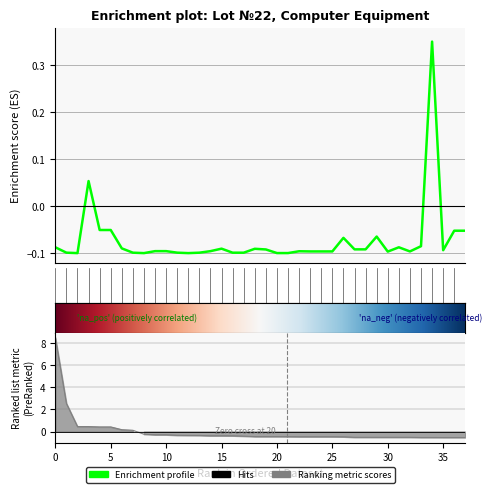

What is the value of the 12th point from the left?

-0.1